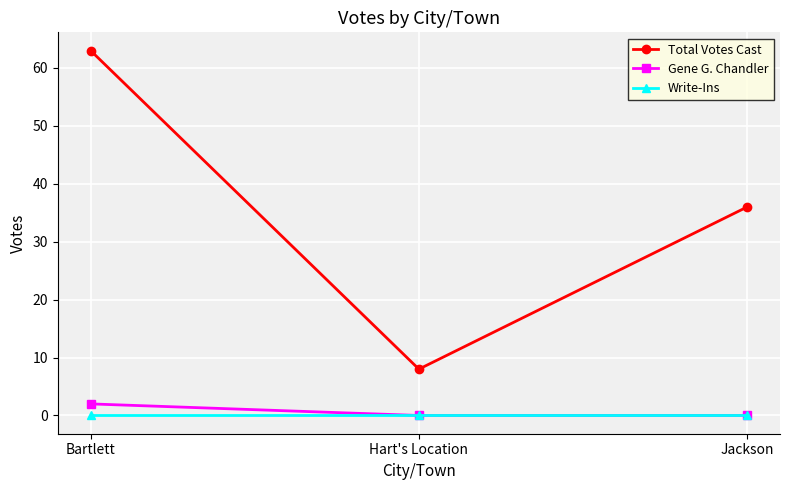

Reading left to right, list all the values displayed in this chart.

Total Votes Cast: Bartlett=63	Hart's Location=8	Jackson=36
Gene G. Chandler: Bartlett=2	Hart's Location=0	Jackson=0
Write-Ins: Bartlett=0	Hart's Location=0	Jackson=0